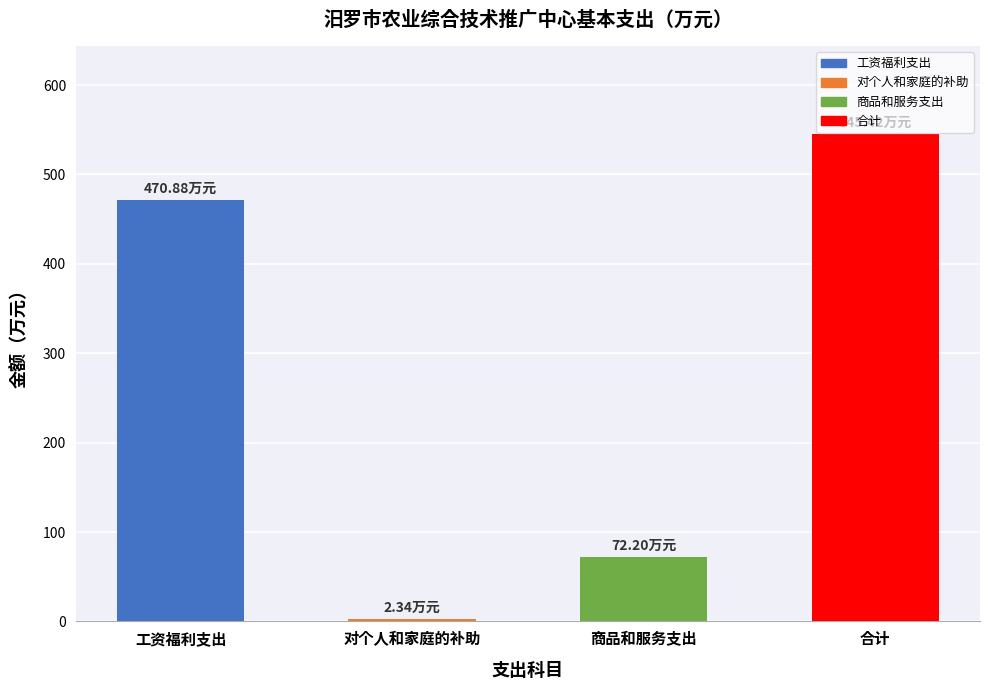

The chart shows a value of 72.2 at 商品和服务支出. True or false?

True